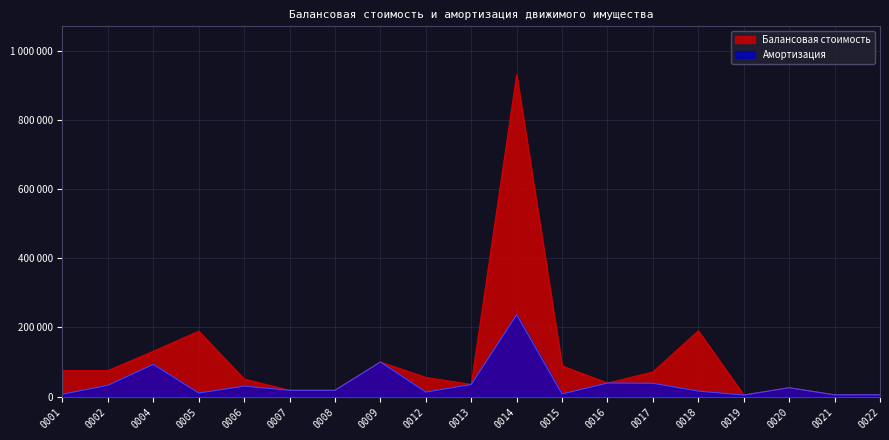

Rank the series at 0017 from highest to lowest value.

Балансовая стоимость, Амортизация